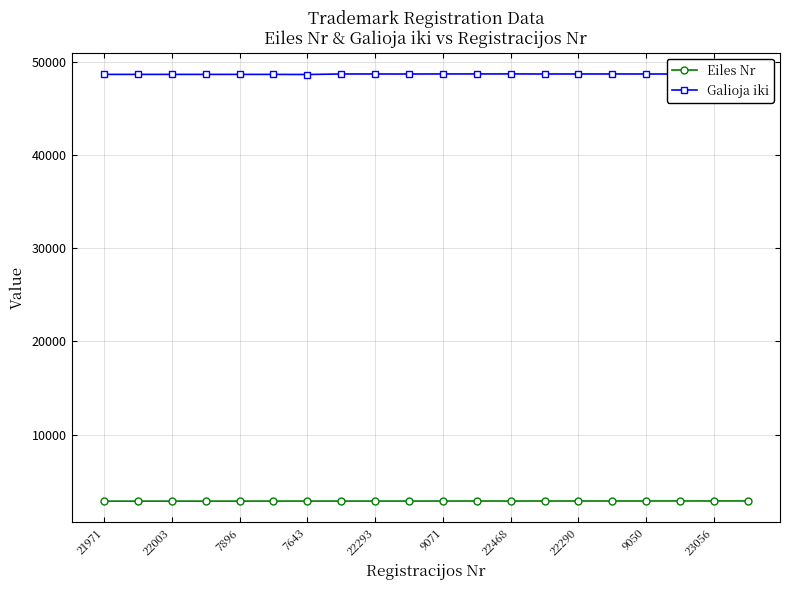

What is the sum of all Eiles Nr values?

57210